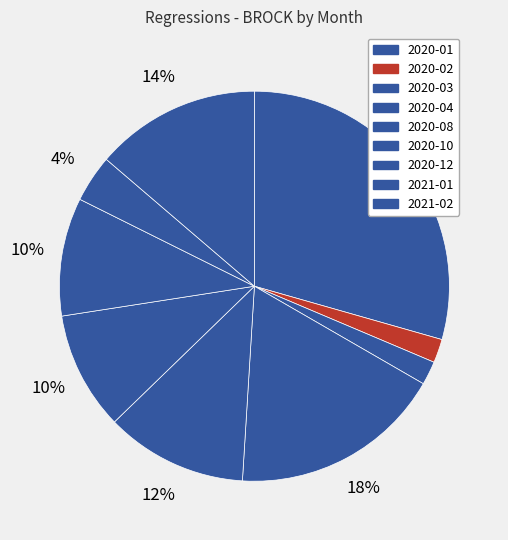

To the nearest percent, what is the difference between the largest and smallest slice percentages?

29%